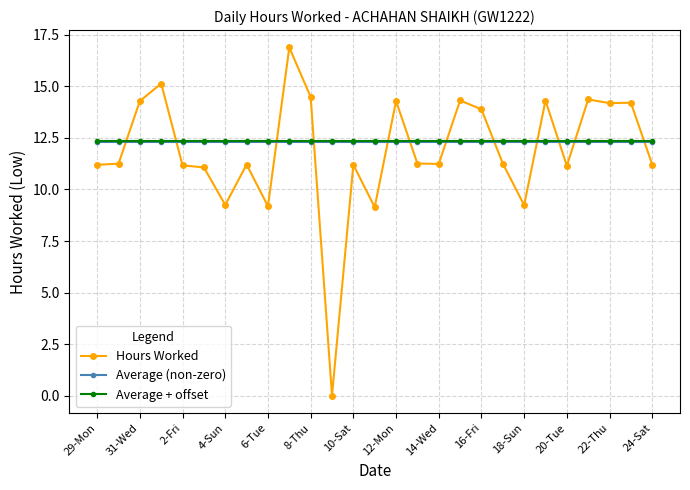

Does the chart display data point markers on the line(s)?

Yes